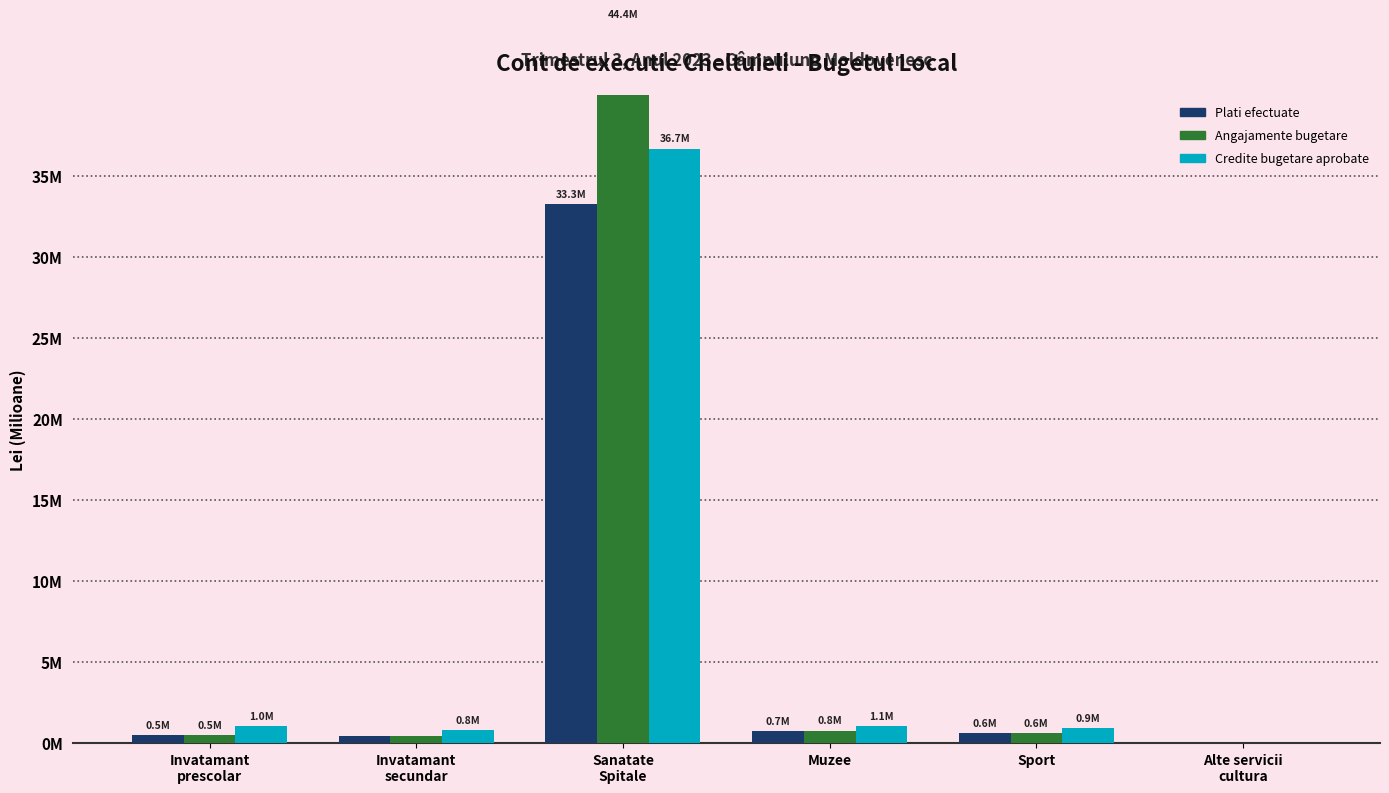

What is the highest value of the Credite bugetare aprobate series?

36.7